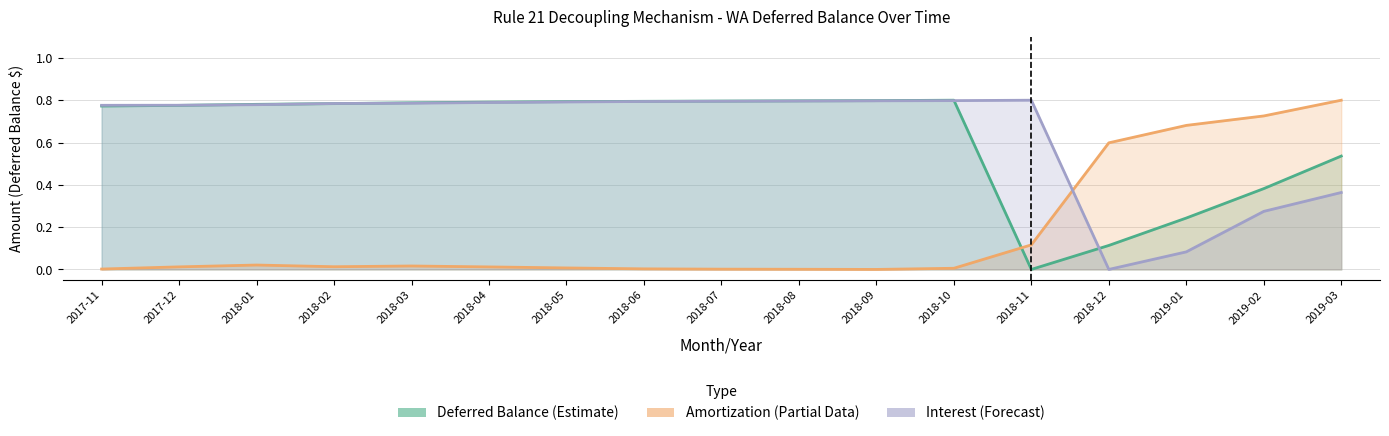

What position from the right is 2018-11?

5